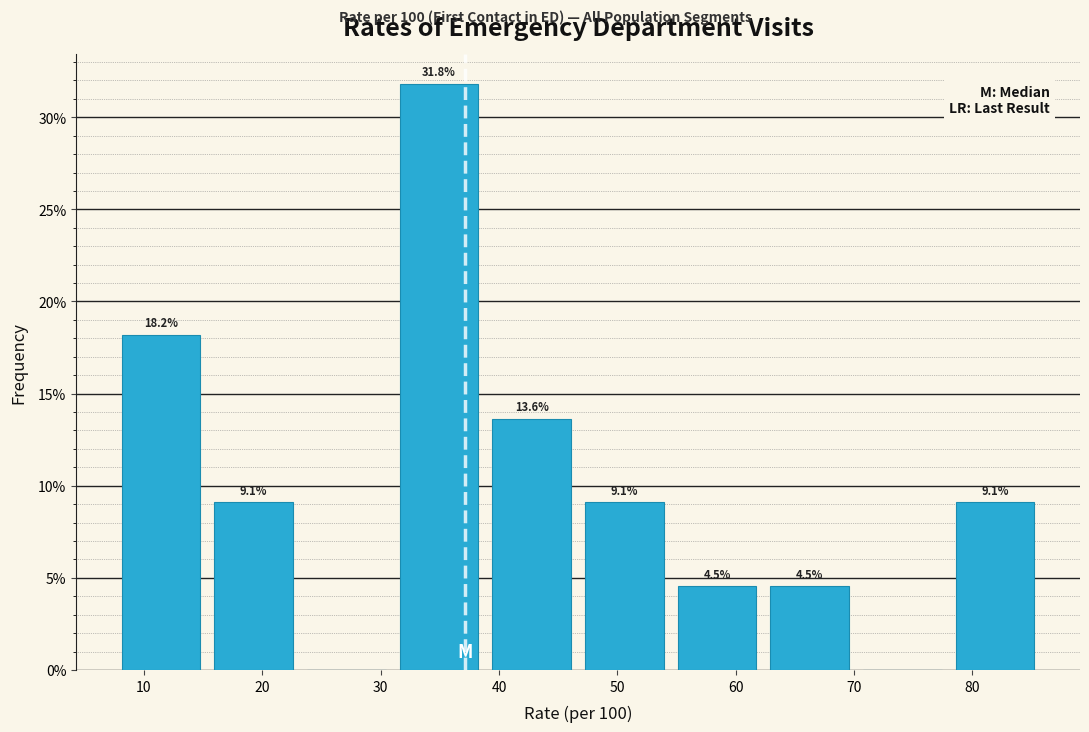

Which range on the x-axis has the tallest bar?

31 to 39